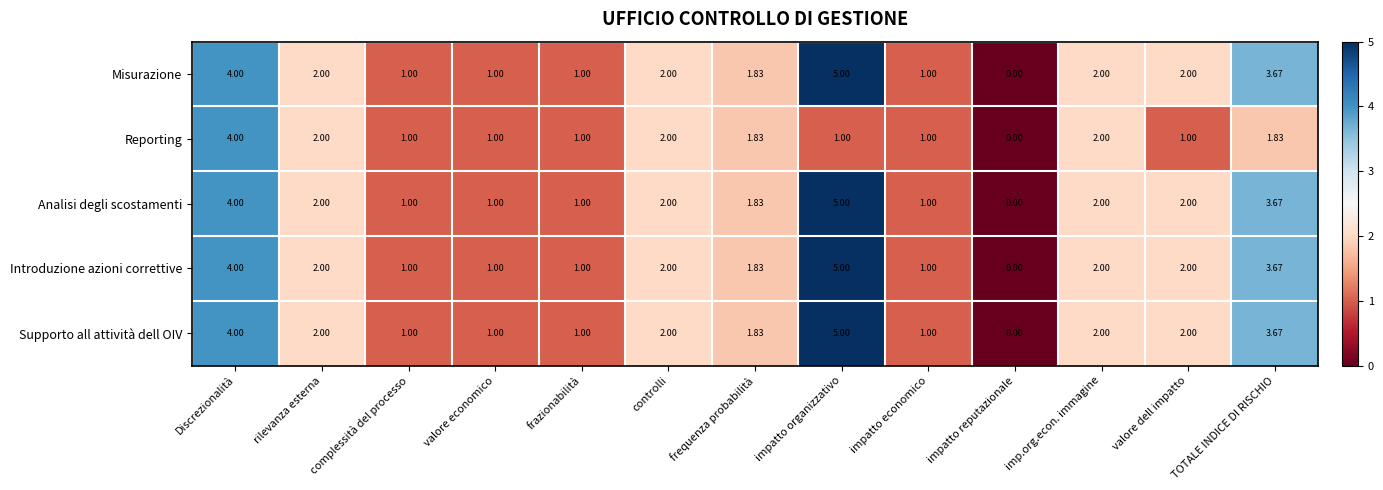

Where does the Reporting series first go above 1?

Discrezionalità